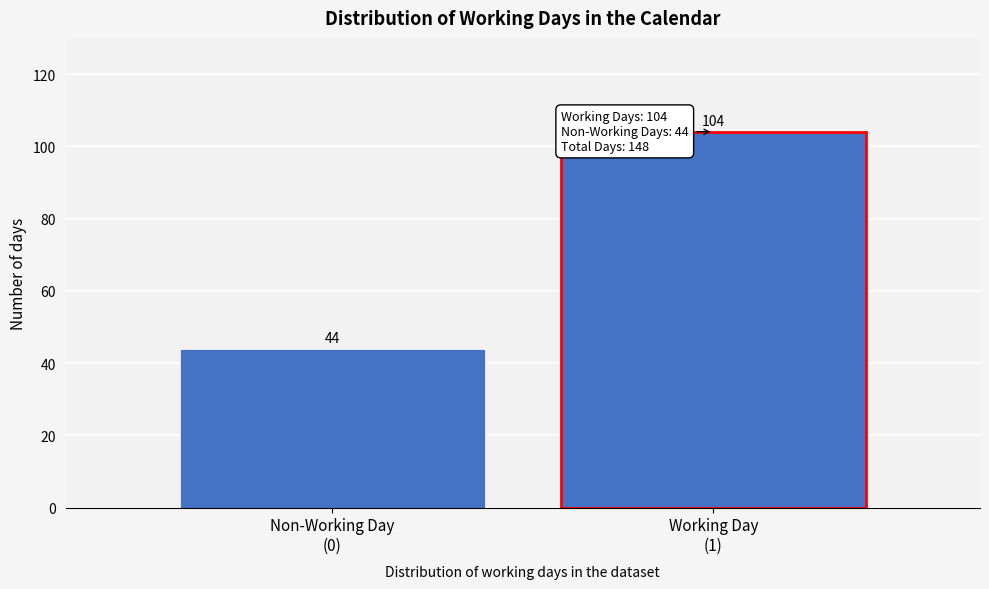

Reading right to left, list all the values displayed in this chart.

104	44